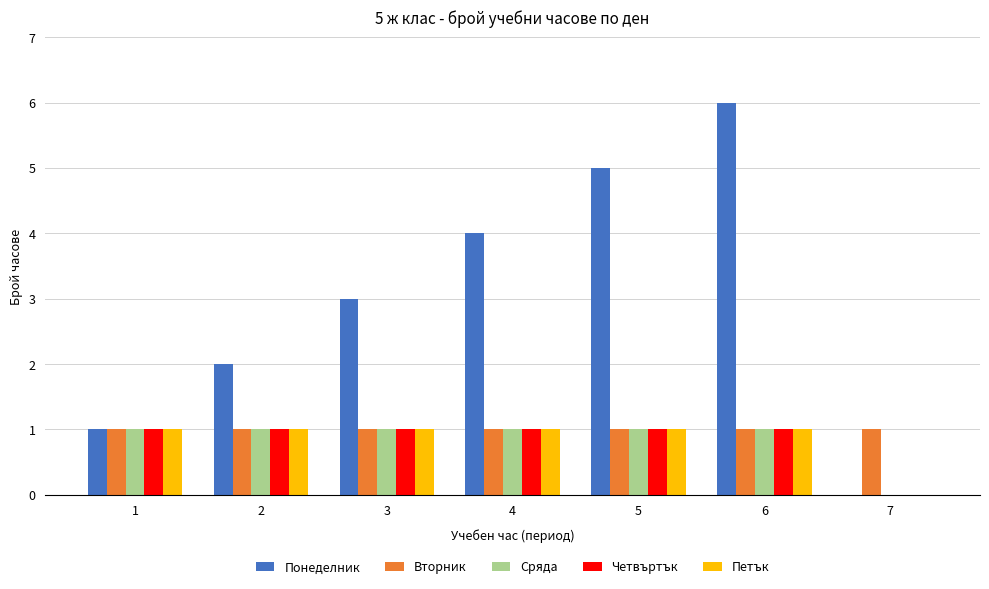

Reading left to right, what are all the values shown in this chart?

Понеделник: 1=1	2=2	3=3	4=4	5=5	6=6	7=0
Вторник: 1=1	2=1	3=1	4=1	5=1	6=1	7=1
Сряда: 1=1	2=1	3=1	4=1	5=1	6=1	7=0
Четвъртък: 1=1	2=1	3=1	4=1	5=1	6=1	7=0
Петък: 1=1	2=1	3=1	4=1	5=1	6=1	7=0